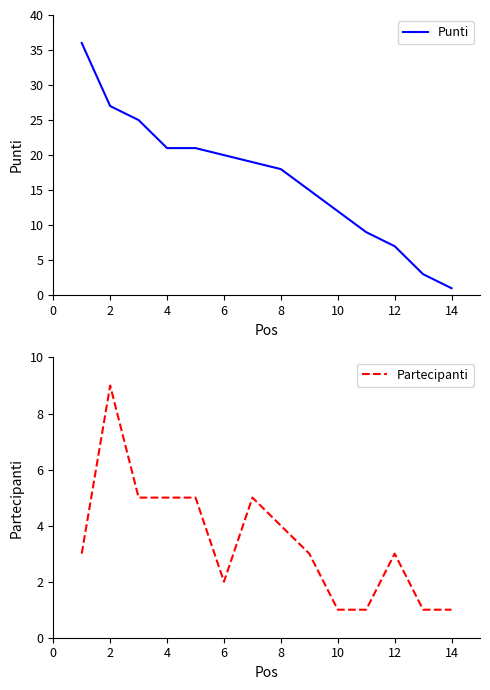

What is the value of the Punti point at the 3rd from the left?

25